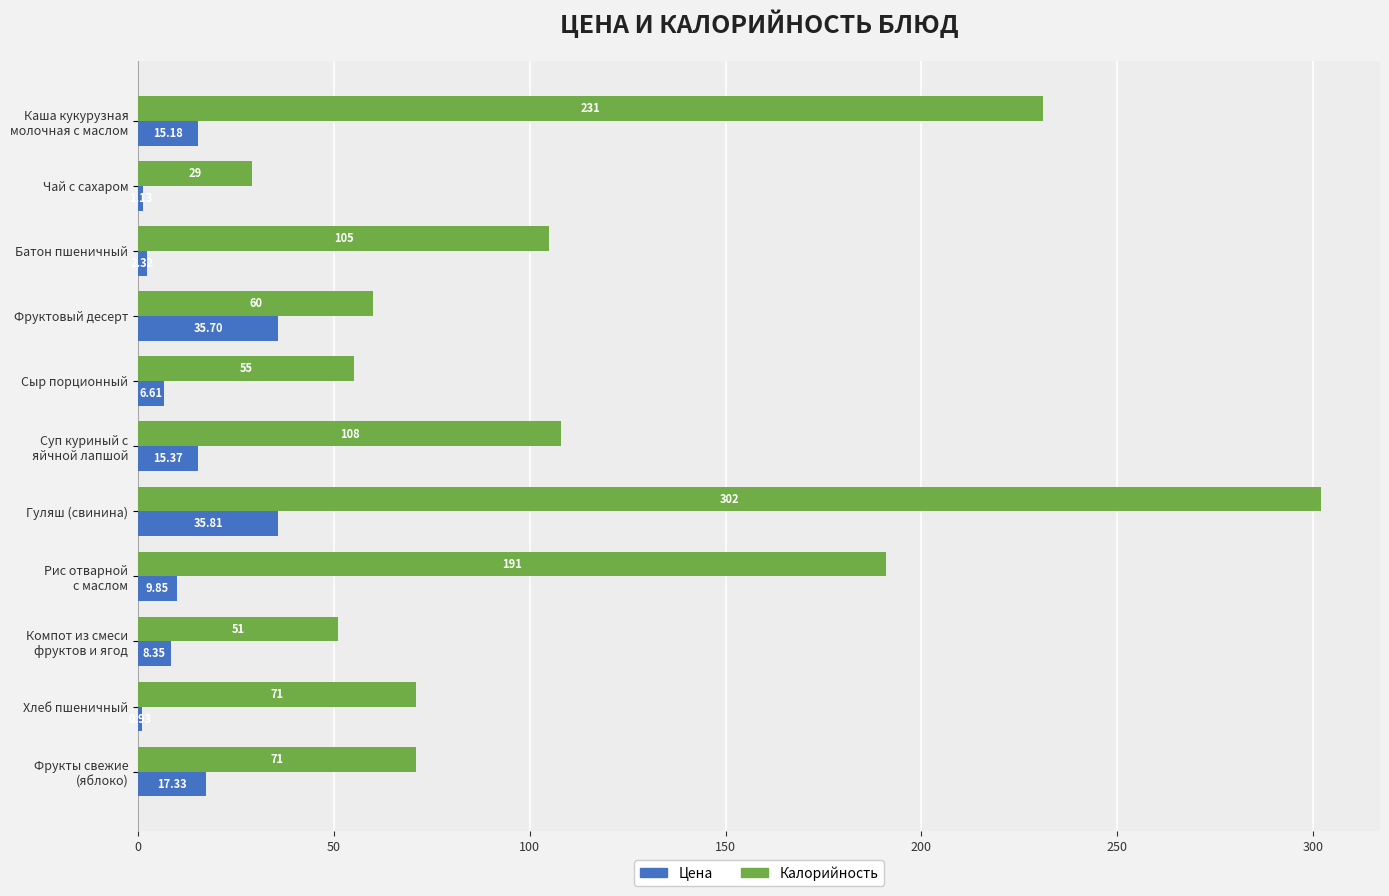

Which series has the largest total across all categories?

Калорийность